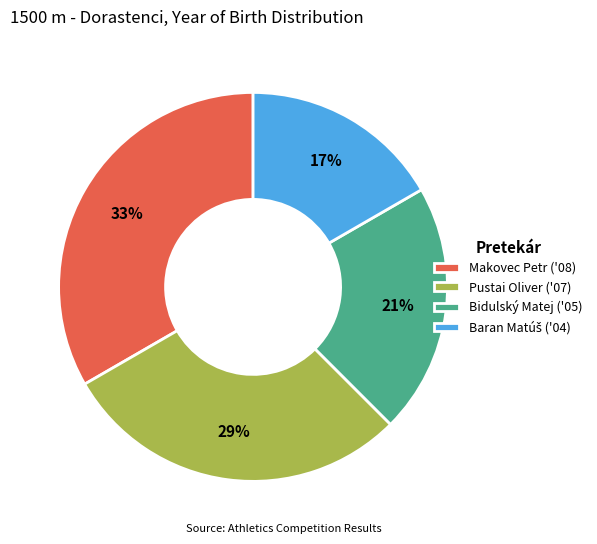

How many segments does this pie chart have?

4